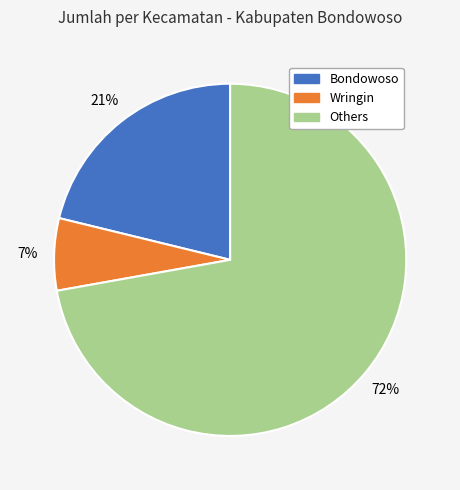

Is there any slice that represents more than half of the pie?

Yes